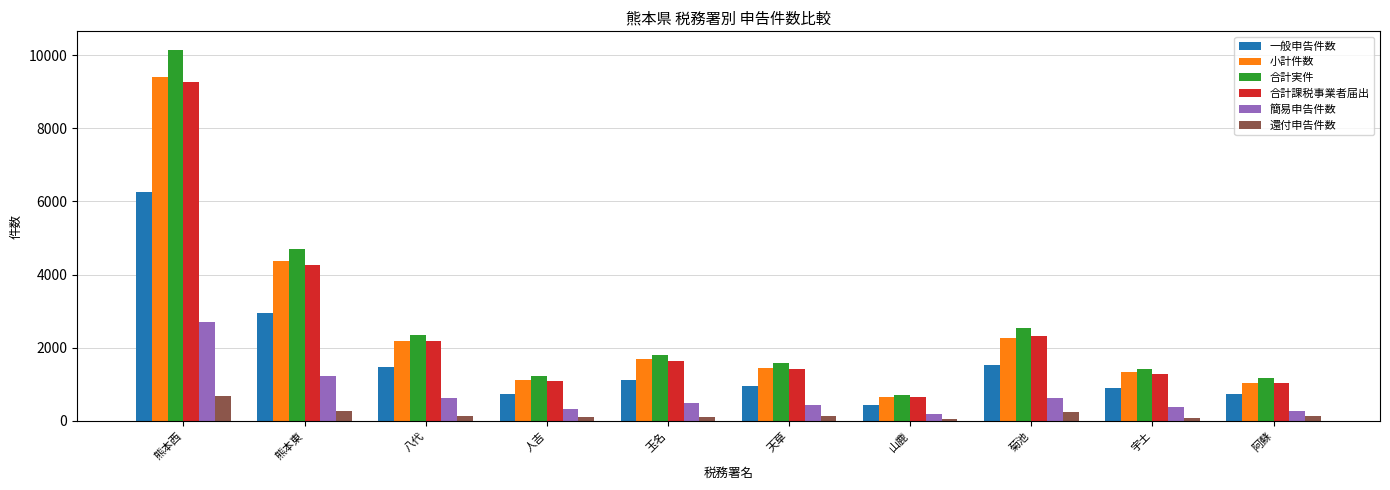

Is it true that 小計件数 equals 2744 at 熊本東?

False